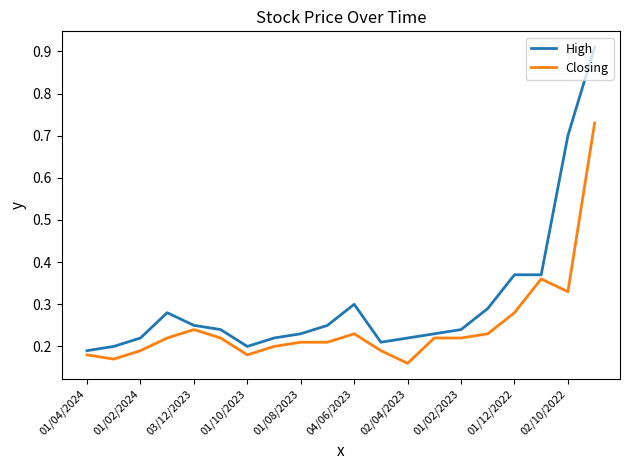

What is the difference between the maximum and minimum values in the Closing series?

0.6